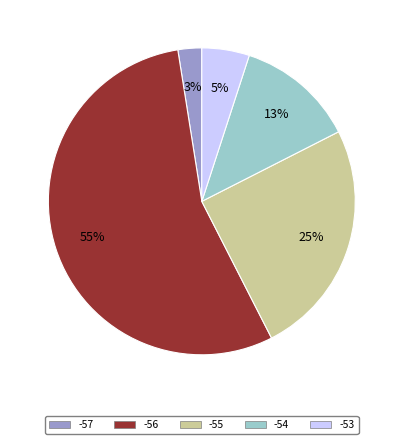

Does any single category account for the majority?

Yes